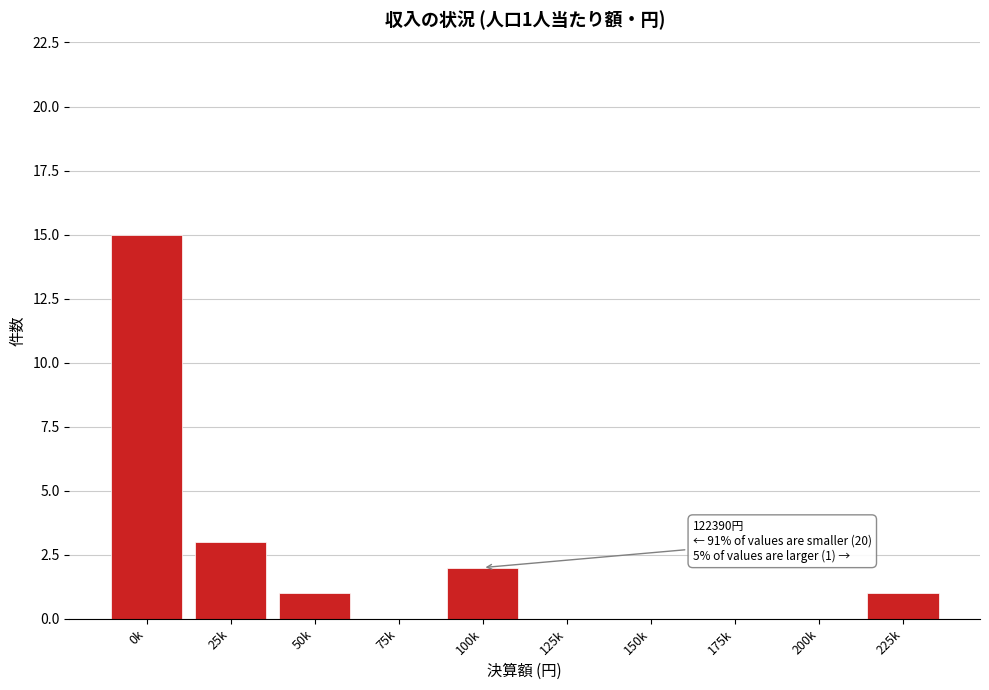

Reading left to right, transcribe all the data shown in this chart.

0k=15	25k=3	50k=1	75k=0	100k=2	125k=0	150k=0	175k=0	200k=0	225k=1